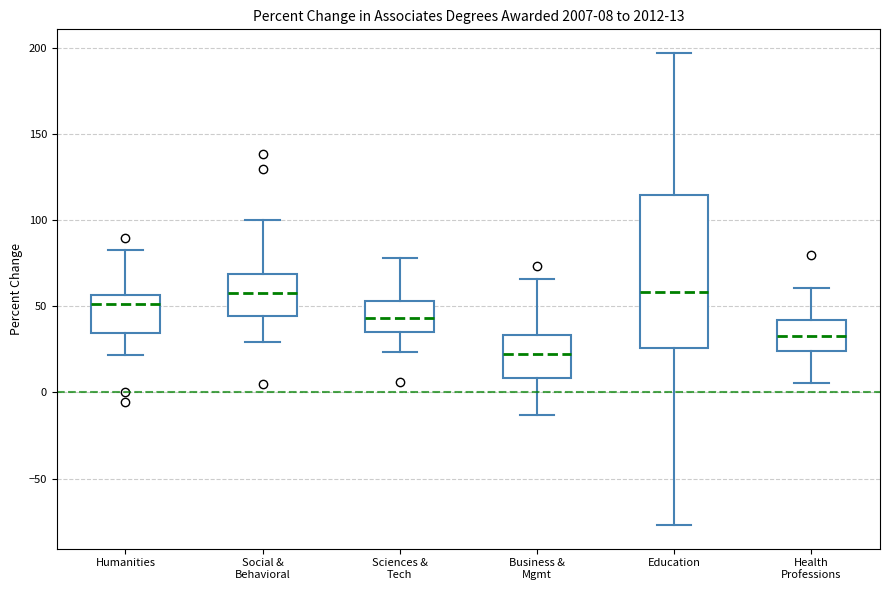

Which box is the tallest, from its lower edge to its upper edge?

Education